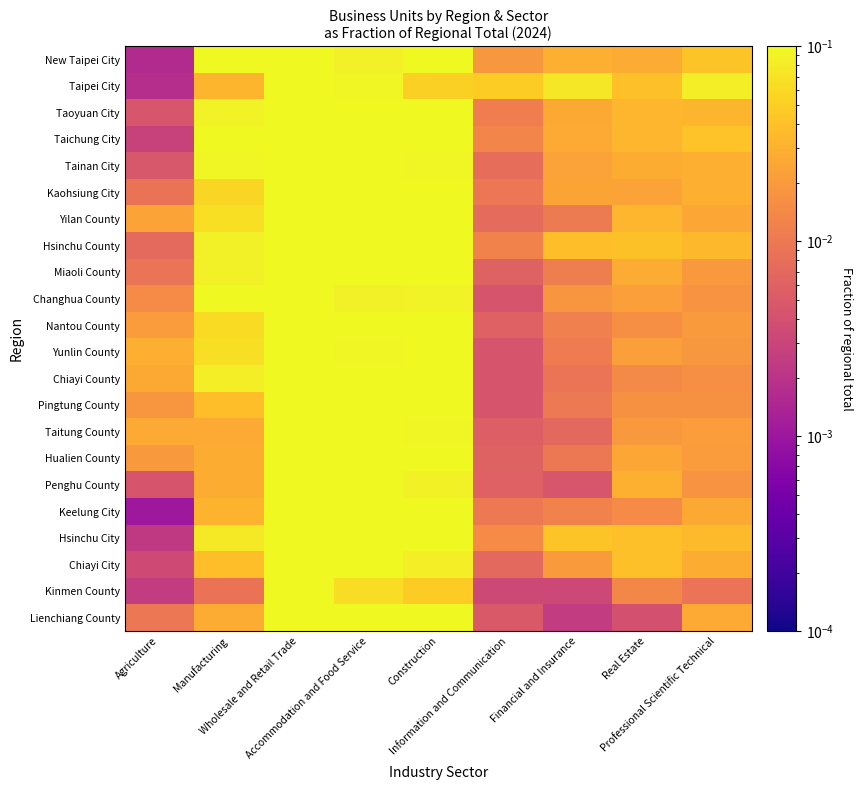

Reading left to right, extract all data points from this chart.

New Taipei City: Agriculture=0.0	Manufacturing=0.1	Wholesale and Retail Trade=0.4	Accommodation and Food Service=0.1	Construction=0.1	Information and Communication=0.0	Financial and Insurance=0.0	Real Estate=0.0	Professional Scientific Technical=0.0
Taipei City: Agriculture=0.0	Manufacturing=0.0	Wholesale and Retail Trade=0.4	Accommodation and Food Service=0.1	Construction=0.1	Information and Communication=0.0	Financial and Insurance=0.1	Real Estate=0.0	Professional Scientific Technical=0.1
Taoyuan City: Agriculture=0.0	Manufacturing=0.1	Wholesale and Retail Trade=0.4	Accommodation and Food Service=0.1	Construction=0.1	Information and Communication=0.0	Financial and Insurance=0.0	Real Estate=0.0	Professional Scientific Technical=0.0
Taichung City: Agriculture=0.0	Manufacturing=0.1	Wholesale and Retail Trade=0.4	Accommodation and Food Service=0.1	Construction=0.1	Information and Communication=0.0	Financial and Insurance=0.0	Real Estate=0.0	Professional Scientific Technical=0.0
Tainan City: Agriculture=0.0	Manufacturing=0.1	Wholesale and Retail Trade=0.4	Accommodation and Food Service=0.1	Construction=0.1	Information and Communication=0.0	Financial and Insurance=0.0	Real Estate=0.0	Professional Scientific Technical=0.0
Kaohsiung City: Agriculture=0.0	Manufacturing=0.1	Wholesale and Retail Trade=0.5	Accommodation and Food Service=0.1	Construction=0.1	Information and Communication=0.0	Financial and Insurance=0.0	Real Estate=0.0	Professional Scientific Technical=0.0
Yilan County: Agriculture=0.0	Manufacturing=0.1	Wholesale and Retail Trade=0.4	Accommodation and Food Service=0.2	Construction=0.1	Information and Communication=0.0	Financial and Insurance=0.0	Real Estate=0.0	Professional Scientific Technical=0.0
Hsinchu County: Agriculture=0.0	Manufacturing=0.1	Wholesale and Retail Trade=0.4	Accommodation and Food Service=0.1	Construction=0.1	Information and Communication=0.0	Financial and Insurance=0.0	Real Estate=0.0	Professional Scientific Technical=0.0
Miaoli County: Agriculture=0.0	Manufacturing=0.1	Wholesale and Retail Trade=0.4	Accommodation and Food Service=0.1	Construction=0.1	Information and Communication=0.0	Financial and Insurance=0.0	Real Estate=0.0	Professional Scientific Technical=0.0
Changhua County: Agriculture=0.0	Manufacturing=0.2	Wholesale and Retail Trade=0.4	Accommodation and Food Service=0.1	Construction=0.1	Information and Communication=0.0	Financial and Insurance=0.0	Real Estate=0.0	Professional Scientific Technical=0.0
Nantou County: Agriculture=0.0	Manufacturing=0.1	Wholesale and Retail Trade=0.4	Accommodation and Food Service=0.2	Construction=0.1	Information and Communication=0.0	Financial and Insurance=0.0	Real Estate=0.0	Professional Scientific Technical=0.0
Yunlin County: Agriculture=0.0	Manufacturing=0.1	Wholesale and Retail Trade=0.5	Accommodation and Food Service=0.1	Construction=0.1	Information and Communication=0.0	Financial and Insurance=0.0	Real Estate=0.0	Professional Scientific Technical=0.0
Chiayi County: Agriculture=0.0	Manufacturing=0.1	Wholesale and Retail Trade=0.4	Accommodation and Food Service=0.1	Construction=0.1	Information and Communication=0.0	Financial and Insurance=0.0	Real Estate=0.0	Professional Scientific Technical=0.0
Pingtung County: Agriculture=0.0	Manufacturing=0.0	Wholesale and Retail Trade=0.4	Accommodation and Food Service=0.2	Construction=0.1	Information and Communication=0.0	Financial and Insurance=0.0	Real Estate=0.0	Professional Scientific Technical=0.0
Taitung County: Agriculture=0.0	Manufacturing=0.0	Wholesale and Retail Trade=0.4	Accommodation and Food Service=0.2	Construction=0.1	Information and Communication=0.0	Financial and Insurance=0.0	Real Estate=0.0	Professional Scientific Technical=0.0
Hualien County: Agriculture=0.0	Manufacturing=0.0	Wholesale and Retail Trade=0.4	Accommodation and Food Service=0.2	Construction=0.1	Information and Communication=0.0	Financial and Insurance=0.0	Real Estate=0.0	Professional Scientific Technical=0.0
Penghu County: Agriculture=0.0	Manufacturing=0.0	Wholesale and Retail Trade=0.4	Accommodation and Food Service=0.3	Construction=0.1	Information and Communication=0.0	Financial and Insurance=0.0	Real Estate=0.0	Professional Scientific Technical=0.0
Keelung City: Agriculture=0.0	Manufacturing=0.0	Wholesale and Retail Trade=0.4	Accommodation and Food Service=0.1	Construction=0.1	Information and Communication=0.0	Financial and Insurance=0.0	Real Estate=0.0	Professional Scientific Technical=0.0
Hsinchu City: Agriculture=0.0	Manufacturing=0.1	Wholesale and Retail Trade=0.4	Accommodation and Food Service=0.1	Construction=0.1	Information and Communication=0.0	Financial and Insurance=0.0	Real Estate=0.0	Professional Scientific Technical=0.0
Chiayi City: Agriculture=0.0	Manufacturing=0.0	Wholesale and Retail Trade=0.5	Accommodation and Food Service=0.2	Construction=0.1	Information and Communication=0.0	Financial and Insurance=0.0	Real Estate=0.0	Professional Scientific Technical=0.0
Kinmen County: Agriculture=0.0	Manufacturing=0.0	Wholesale and Retail Trade=0.8	Accommodation and Food Service=0.1	Construction=0.0	Information and Communication=0.0	Financial and Insurance=0.0	Real Estate=0.0	Professional Scientific Technical=0.0
Lienchiang County: Agriculture=0.0	Manufacturing=0.0	Wholesale and Retail Trade=0.3	Accommodation and Food Service=0.3	Construction=0.1	Information and Communication=0.0	Financial and Insurance=0.0	Real Estate=0.0	Professional Scientific Technical=0.0